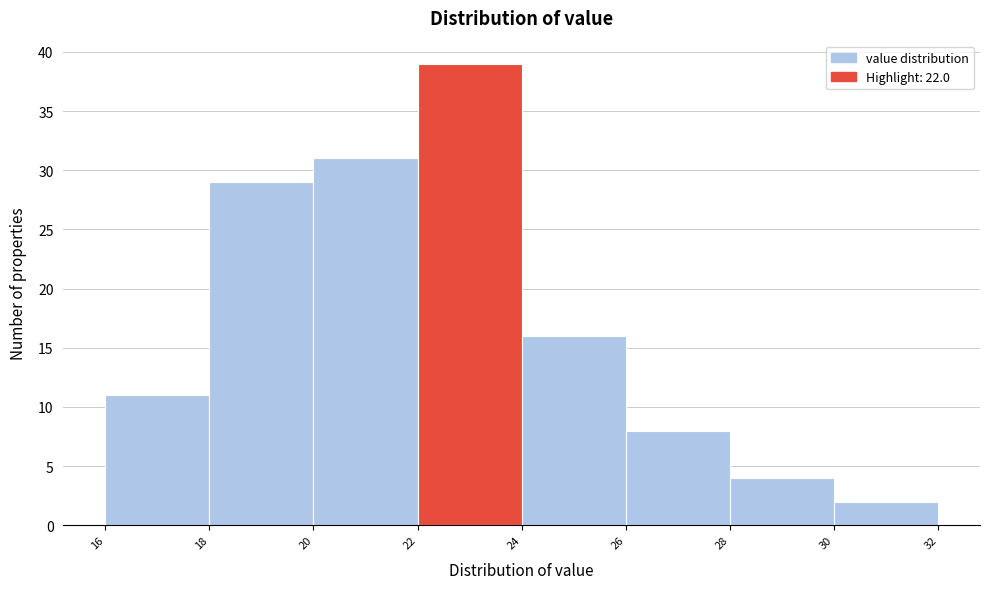

Which range on the x-axis has the tallest bar?

22 to 24